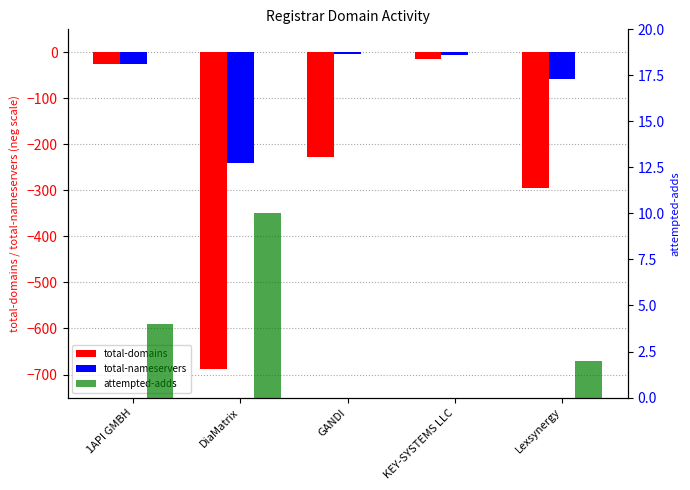

Where does the total-domains series first go above -228?

1API GMBH